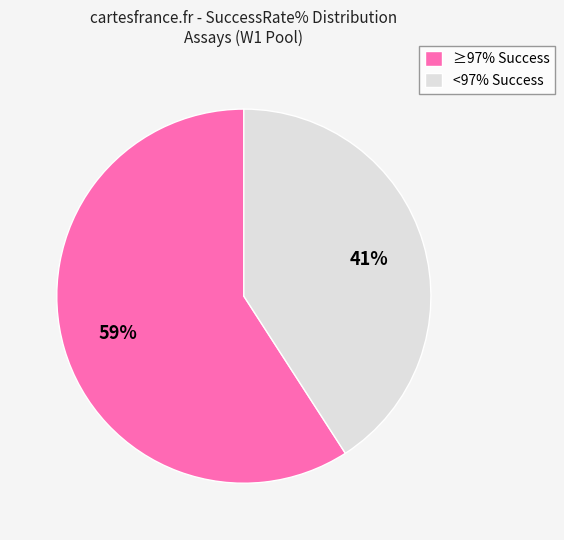

The <97% Success slice represents 52% of the pie. True or false?

False